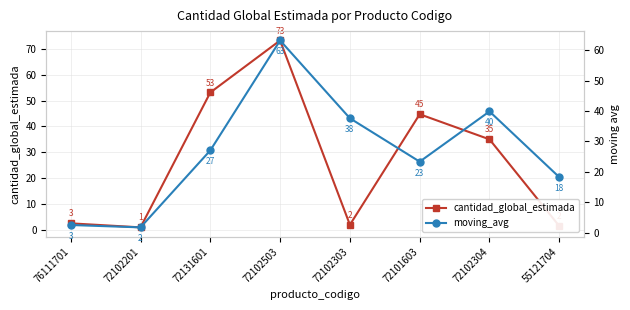

At which category does moving_avg reach its first local valley?

72102201